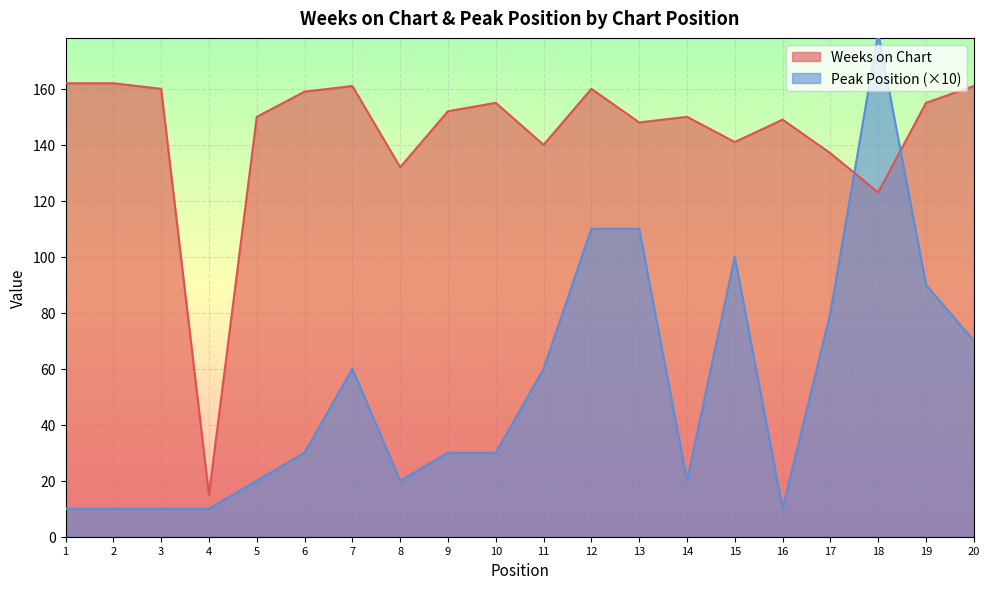

True or false: Peak Position has a value of 40 at 20.

False